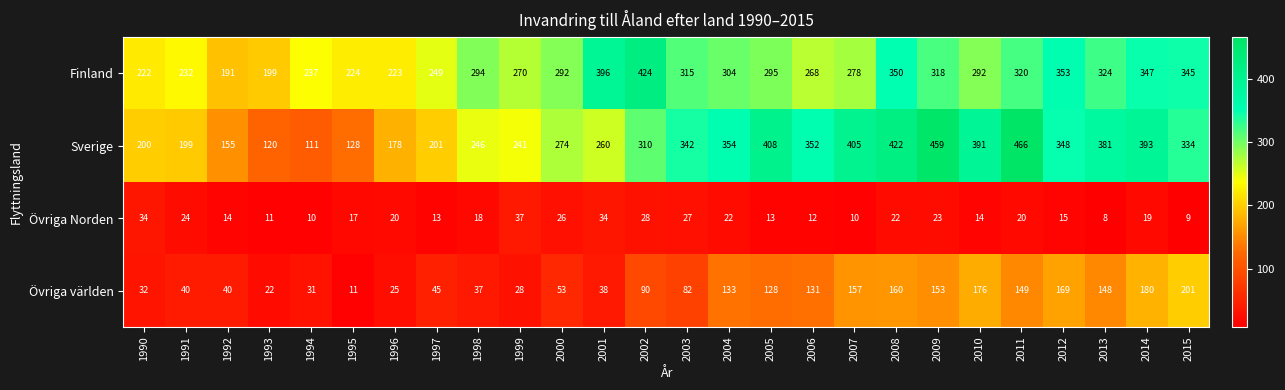

What is the total value across all series at 1993?

352